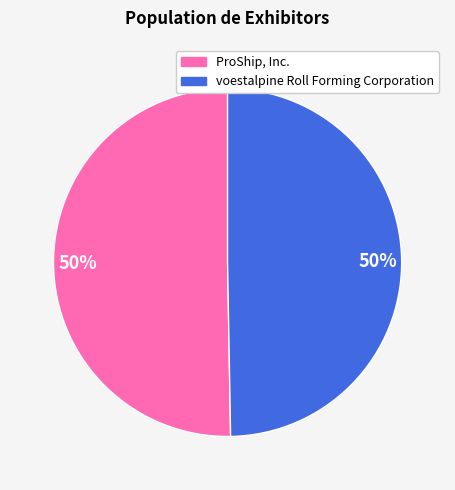

To the nearest percent, what is the average slice percentage?

50%